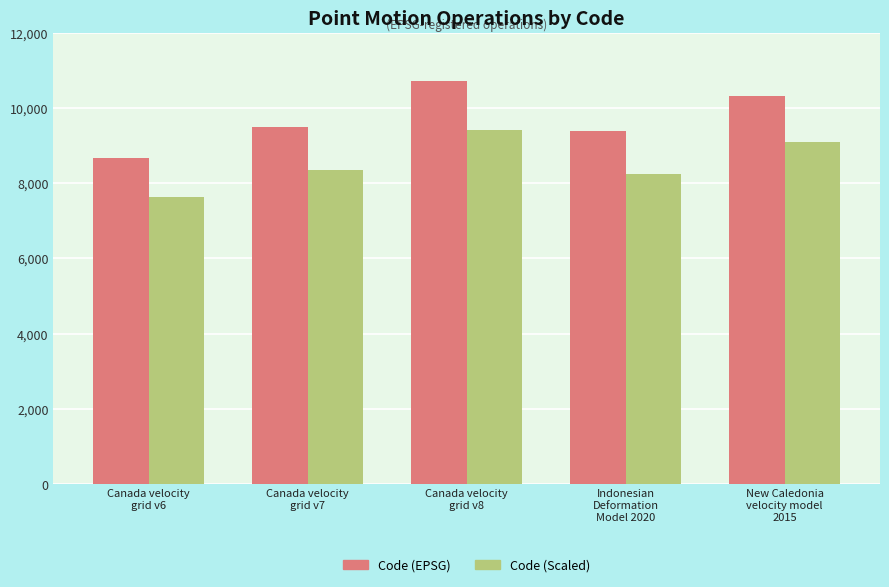

How many values in the Code (Scaled) series are below 8345?

2